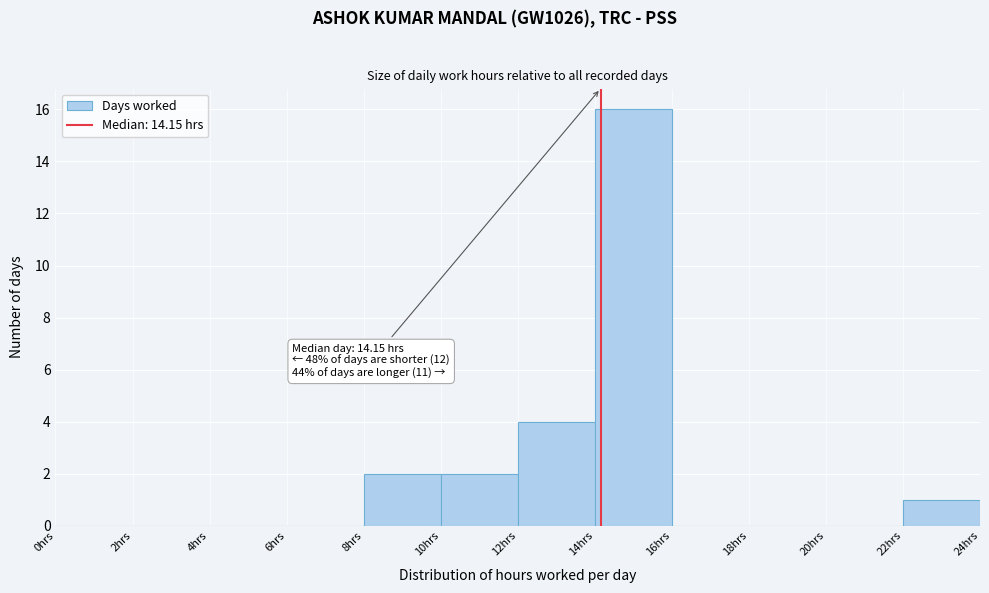

Over which range of the x-axis is the bar tallest?

14 to 16